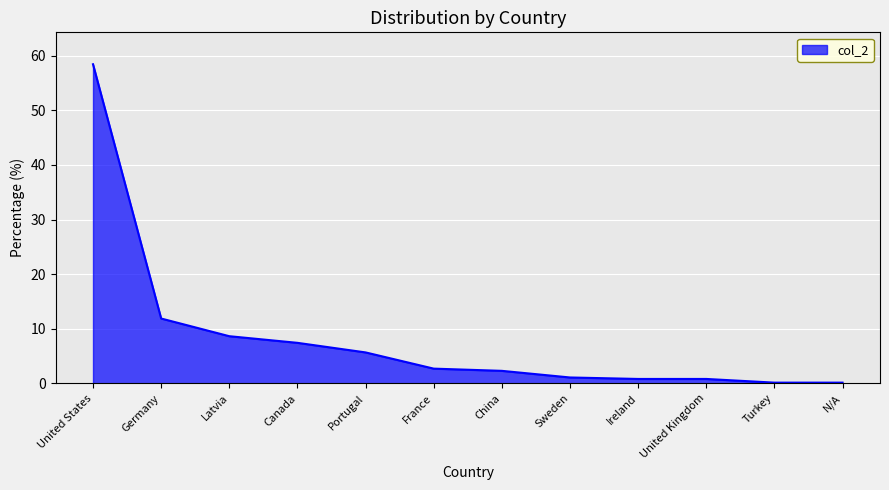

How many lines are shown in the chart?

1